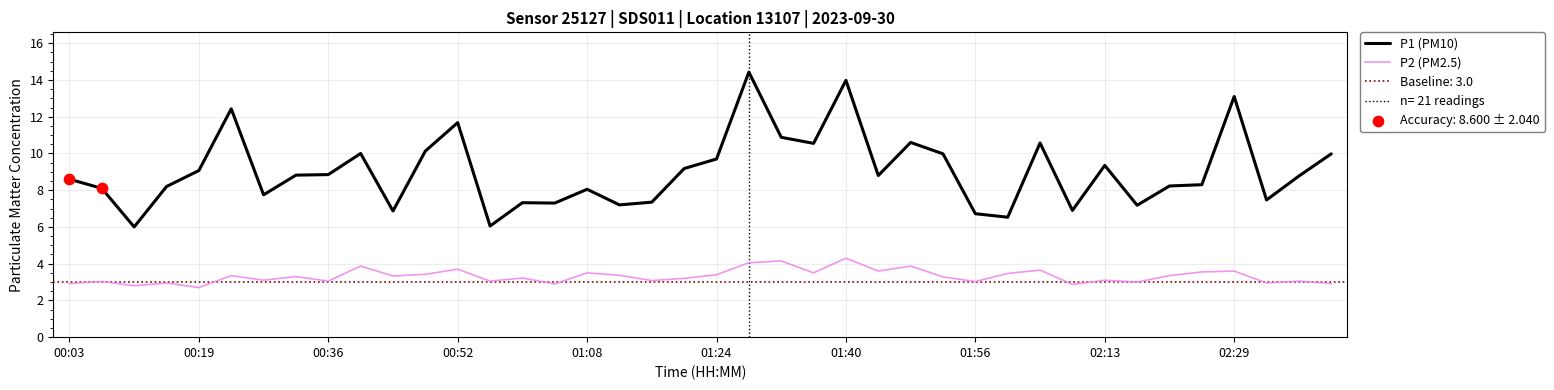

Is the value of P1 (PM10) at 01:24 greater than the value of P2 (PM2.5) at 02:29?

Yes